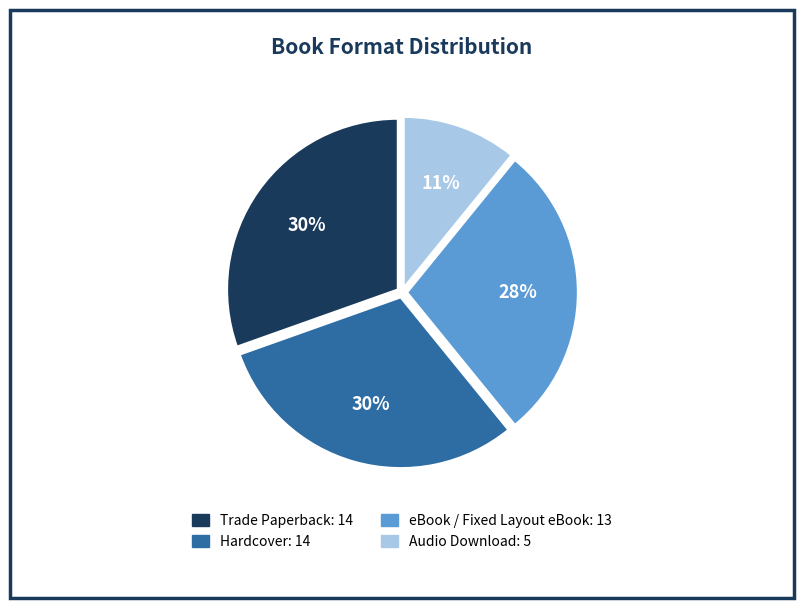

What is the smallest slice in the pie chart?

Audio Download